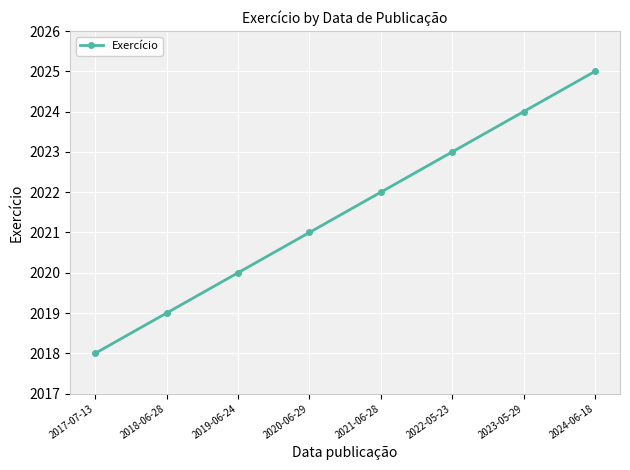

The chart shows a value of 2019 at 2018-06-28. True or false?

True